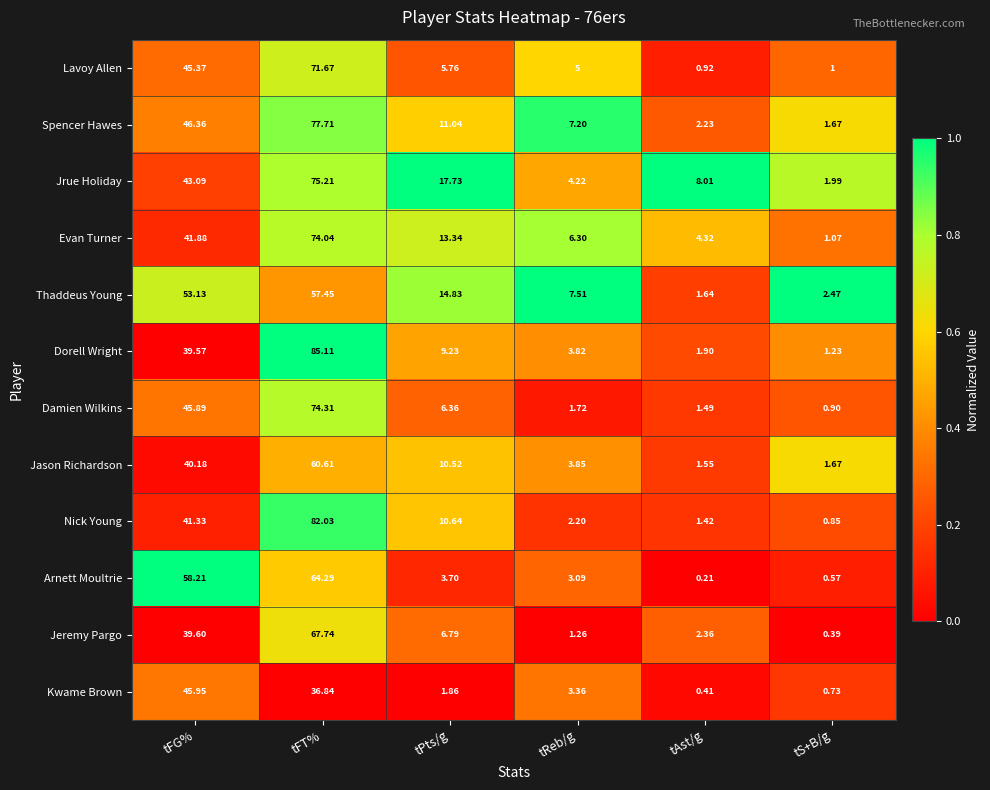

At which label does Dorell Wright first exceed 9?

tFG%